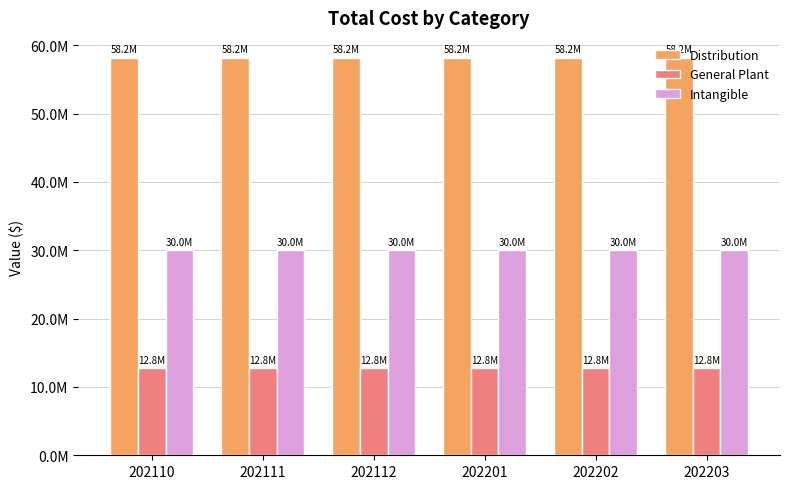

What are all the series names shown in the legend?

Distribution, General Plant, Intangible